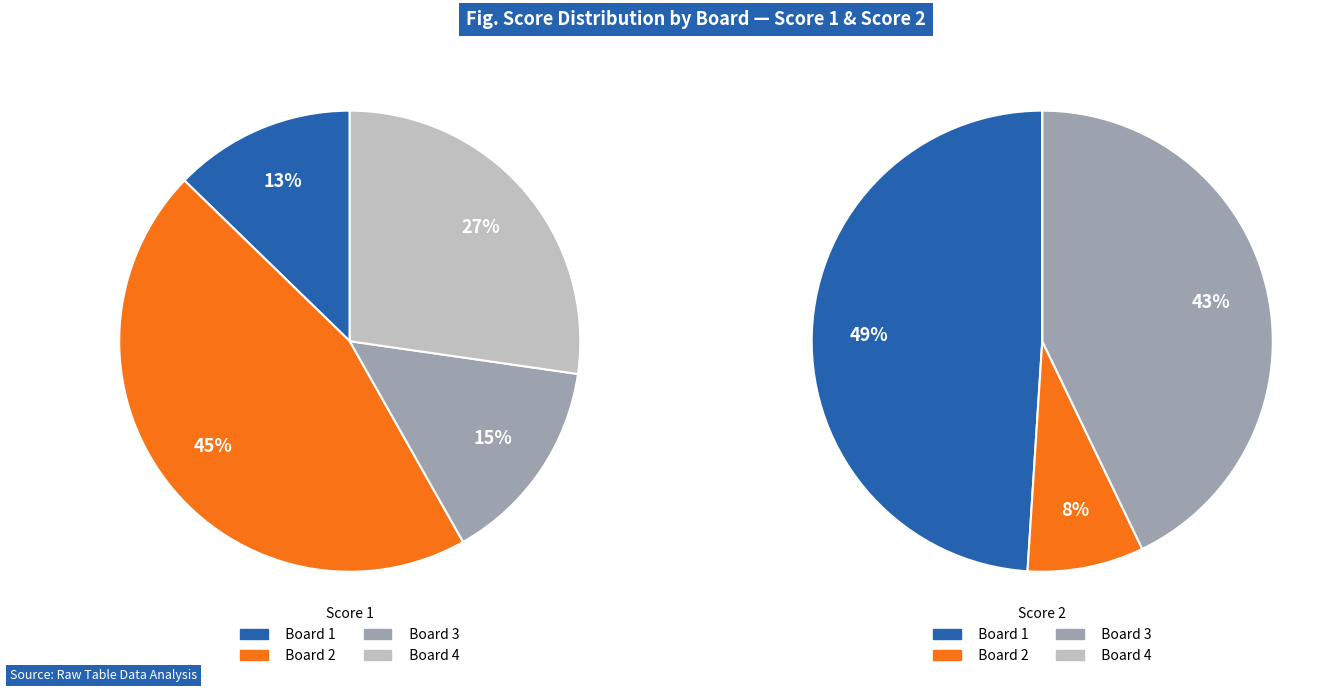

The Board 2 slice represents 45% of the pie. True or false?

True